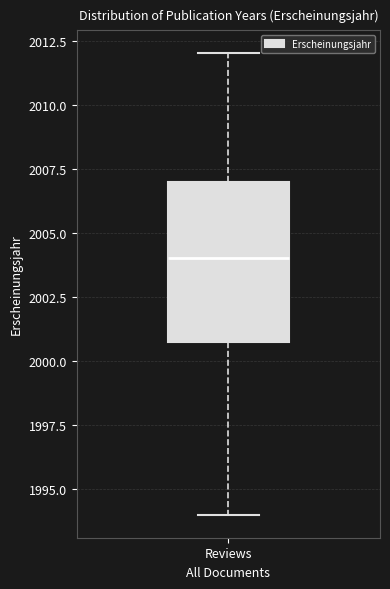

Transcribe this box plot: give where the median line is, the range the box spans, and where the two whiskers end, as read against the y-axis. The values are not printed on the chart, so give them approximately, as read against the axis.

median 2004, box 2001 to 2007, whiskers 1994 to 2012